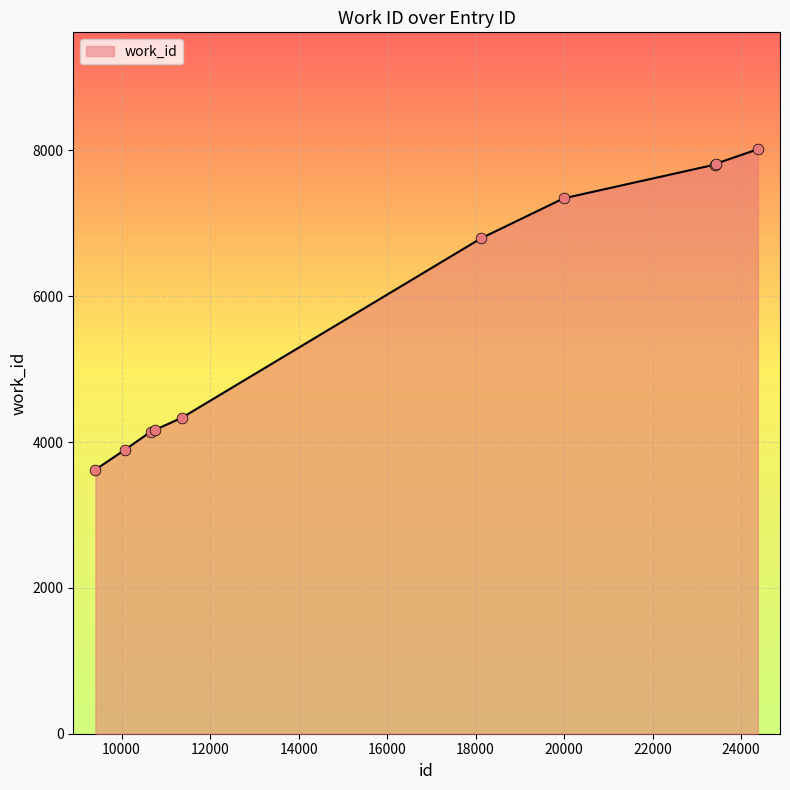

What is the greatest value displayed?

8015